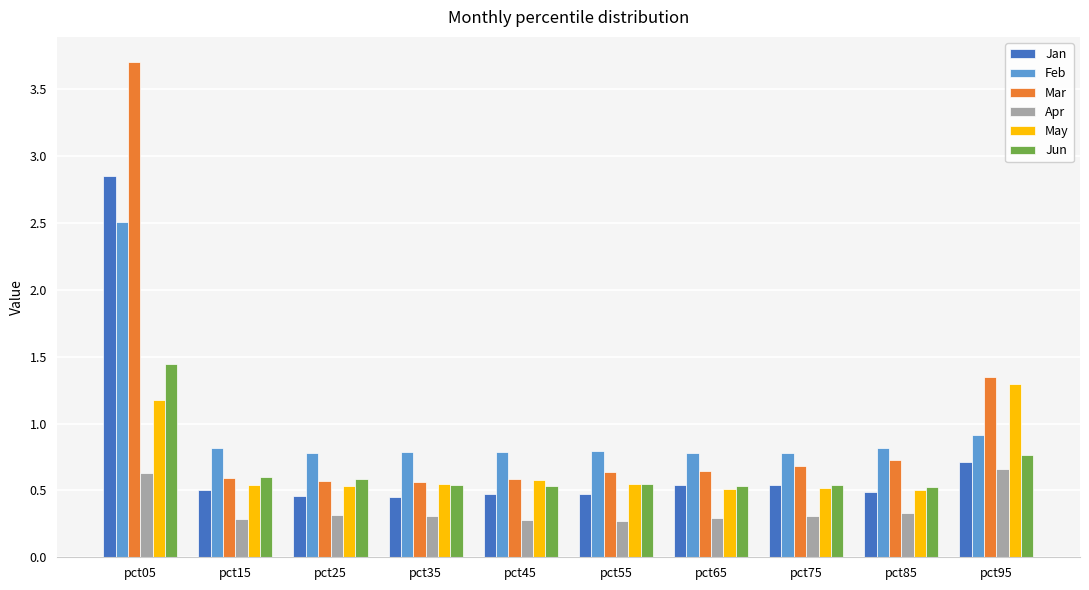

Is the value of Jan at pct15 greater than the value of Mar at pct05?

No